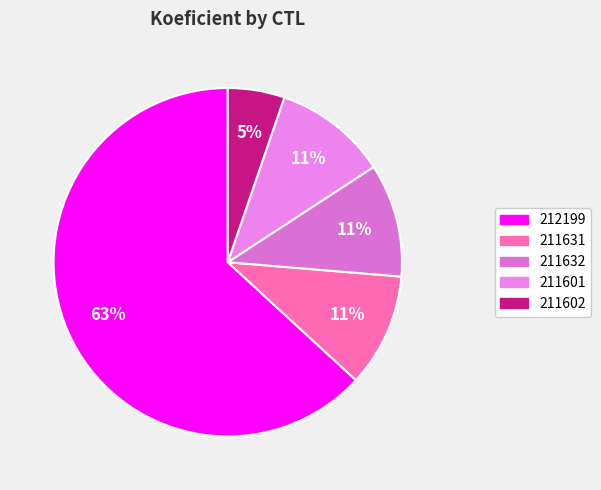

Is the sum of 211602 and 211601 greater than half?

No